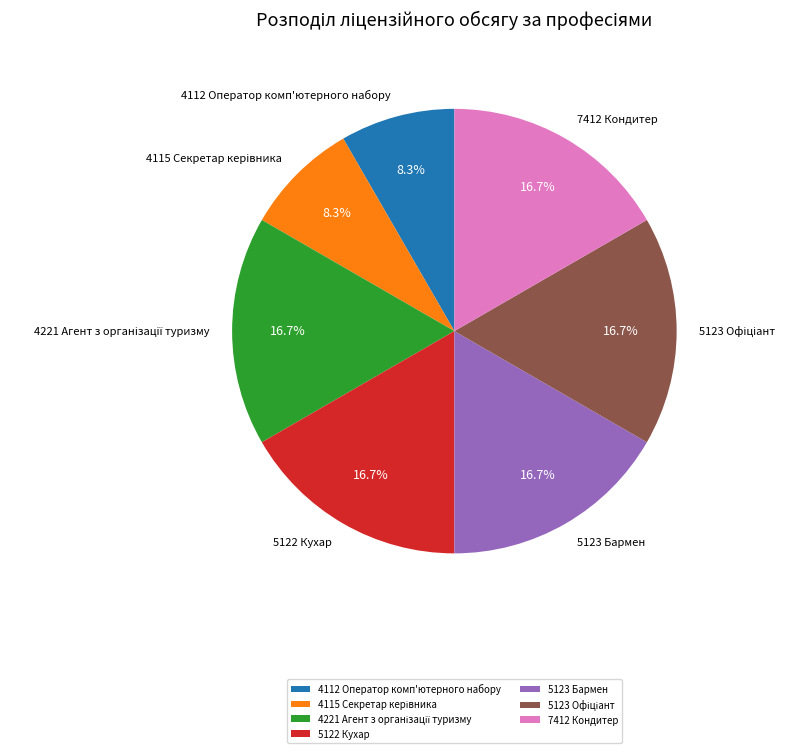

Is it true that 7412 Кондитер is 31% of the pie?

False